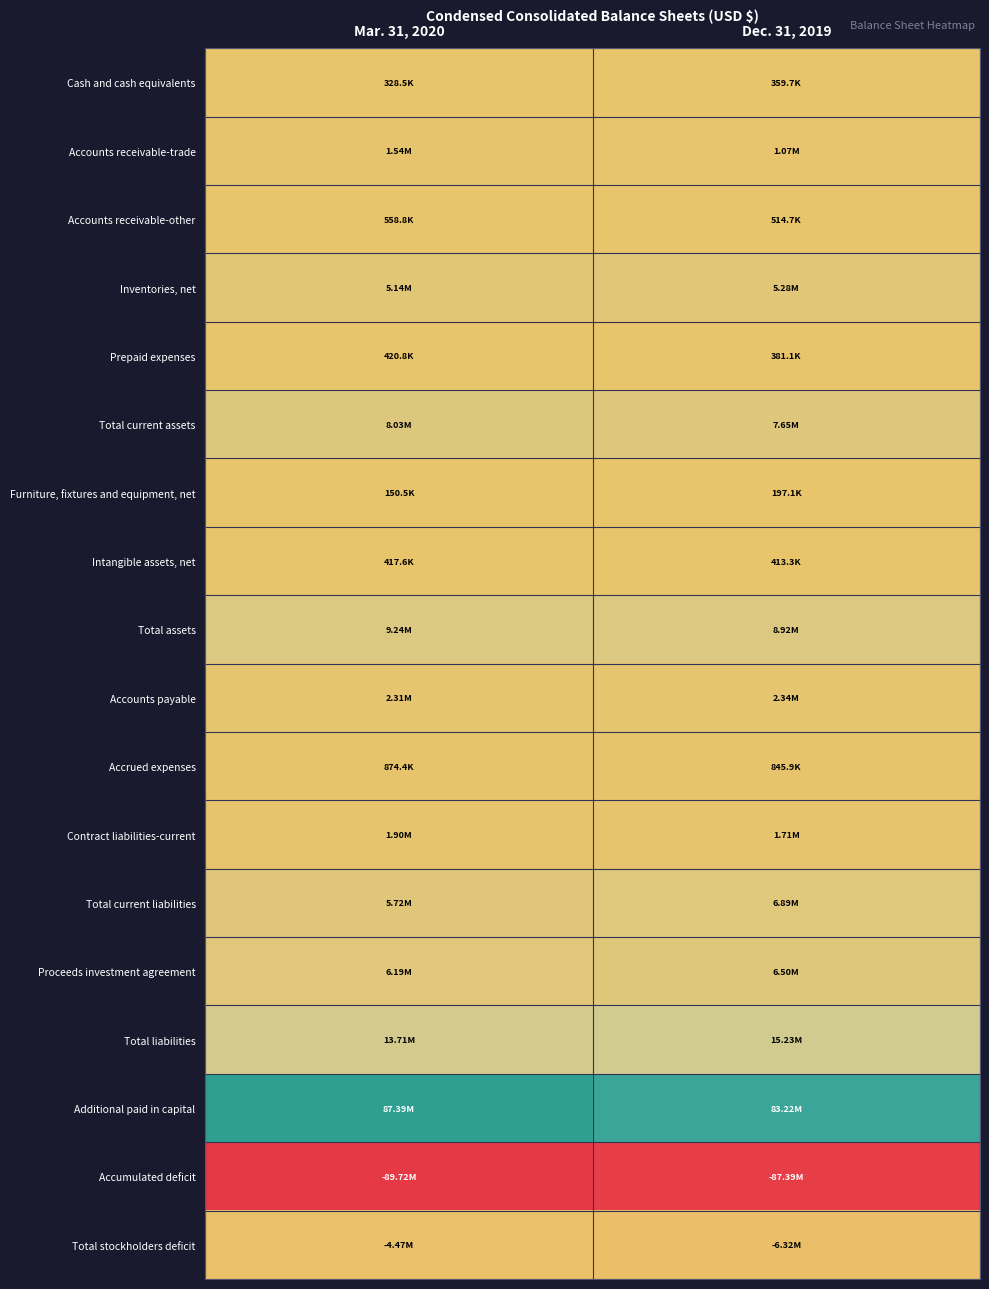

Reading left to right, extract all data points from this chart.

Cash and cash equivalents: Mar. 31, 2020=0.5	Dec. 31, 2019=0.5
Accounts receivable-trade: Mar. 31, 2020=0.5	Dec. 31, 2019=0.5
Accounts receivable-other: Mar. 31, 2020=0.5	Dec. 31, 2019=0.5
Inventories, net: Mar. 31, 2020=0.5	Dec. 31, 2019=0.5
Prepaid expenses: Mar. 31, 2020=0.5	Dec. 31, 2019=0.5
Total current assets: Mar. 31, 2020=0.5	Dec. 31, 2019=0.5
Furniture, fixtures and equipment, net: Mar. 31, 2020=0.5	Dec. 31, 2019=0.5
Intangible assets, net: Mar. 31, 2020=0.5	Dec. 31, 2019=0.5
Total assets: Mar. 31, 2020=0.6	Dec. 31, 2019=0.5
Accounts payable: Mar. 31, 2020=0.5	Dec. 31, 2019=0.5
Accrued expenses: Mar. 31, 2020=0.5	Dec. 31, 2019=0.5
Contract liabilities-current: Mar. 31, 2020=0.5	Dec. 31, 2019=0.5
Total current liabilities: Mar. 31, 2020=0.5	Dec. 31, 2019=0.5
Proceeds investment agreement: Mar. 31, 2020=0.5	Dec. 31, 2019=0.5
Total liabilities: Mar. 31, 2020=0.6	Dec. 31, 2019=0.6
Additional paid in capital: Mar. 31, 2020=1.0	Dec. 31, 2019=1.0
Accumulated deficit: Mar. 31, 2020=0.0	Dec. 31, 2019=0.0
Total stockholders deficit: Mar. 31, 2020=0.5	Dec. 31, 2019=0.5